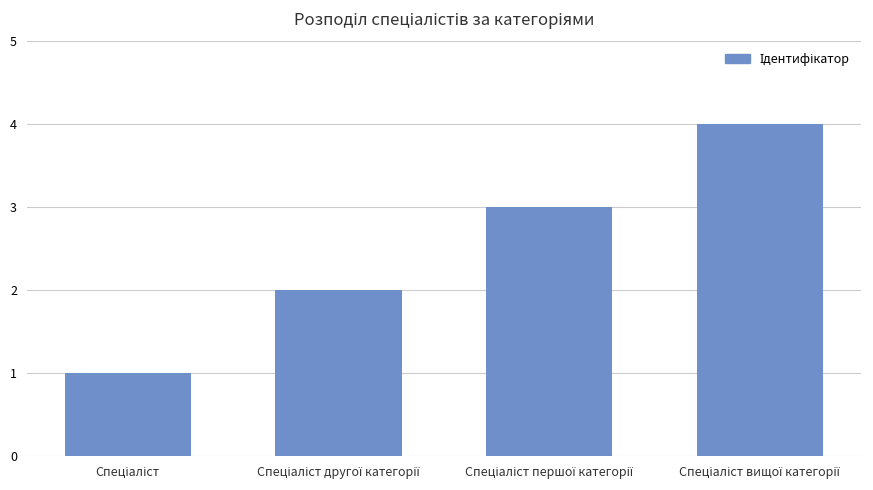

What is the greatest value displayed?

4